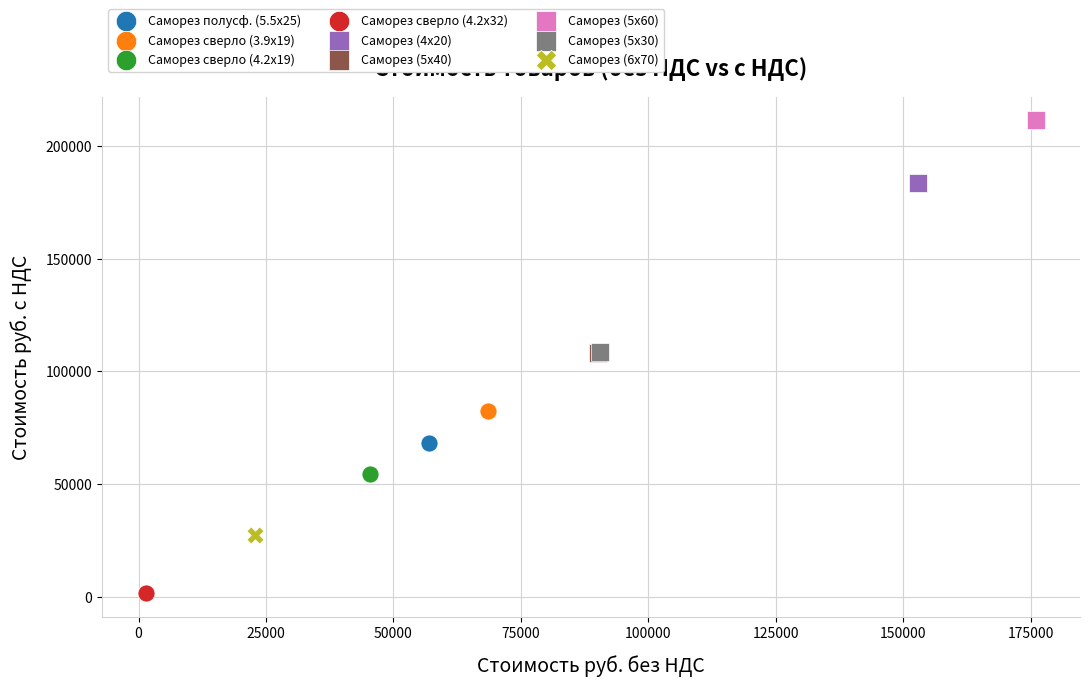

Which series reaches the minimum Y coordinate?

Саморез сверло (4.2x32)